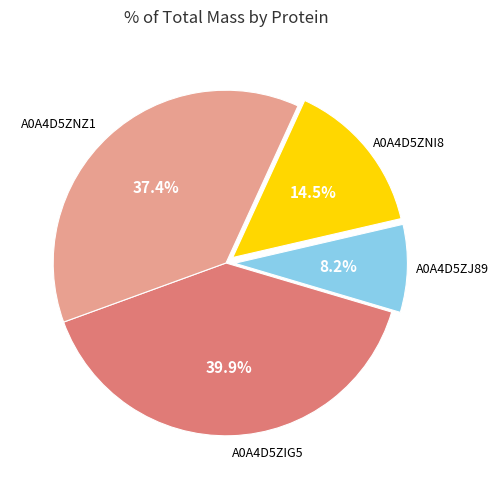

How many segments does this pie chart have?

4